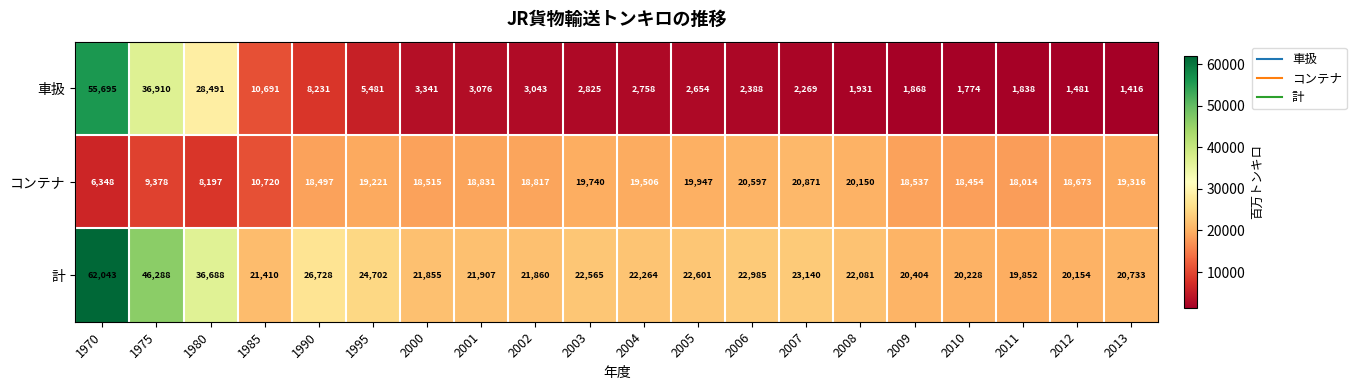

Rank the series by their maximum value, from highest to lowest.

計, 車扱, コンテナ